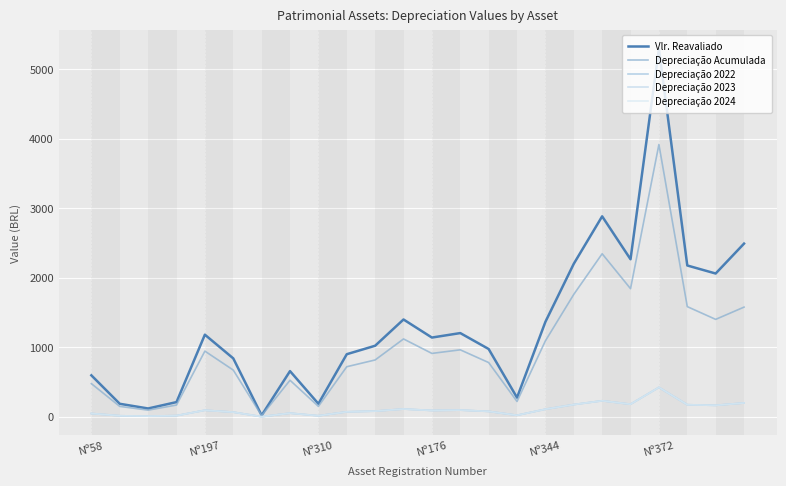

Which category has the lowest value across all series?

6